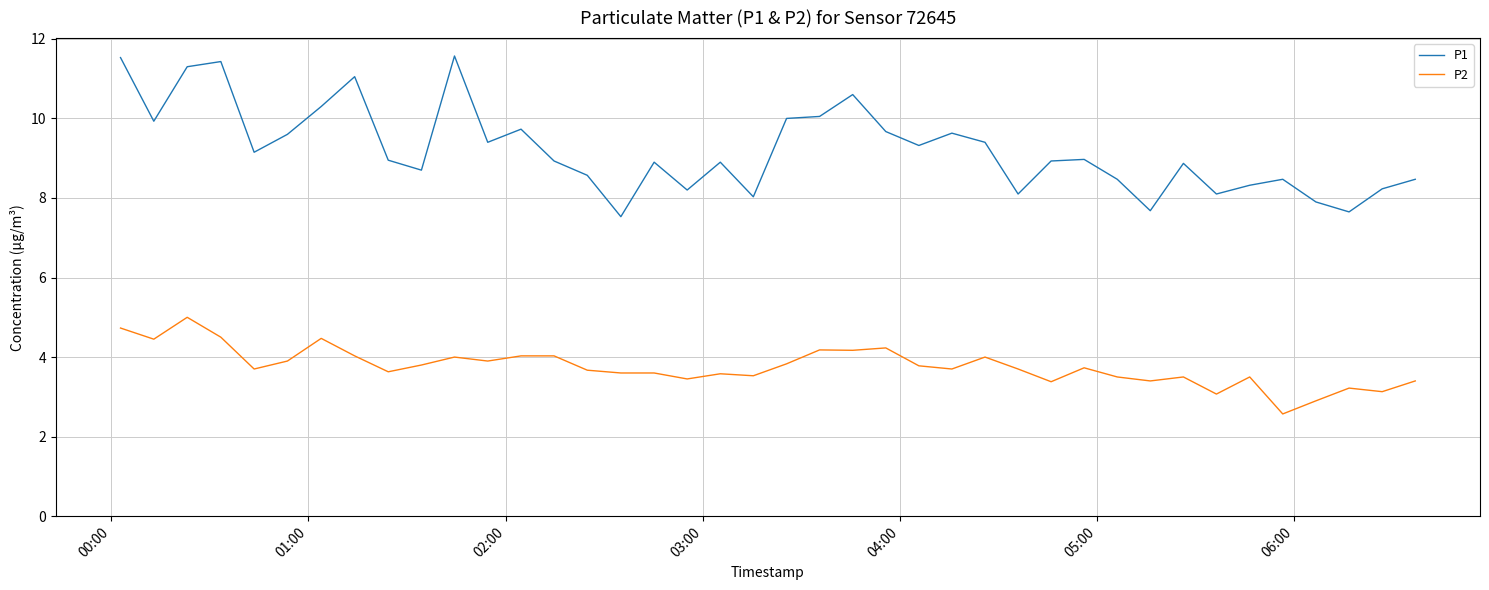

True or false: P1 and P2 intersect in this chart.

False